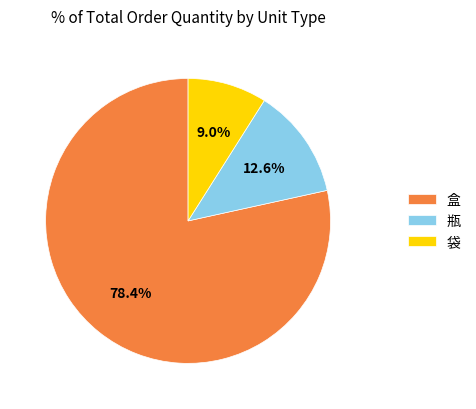

Between 瓶 and 盒, which is larger?

盒